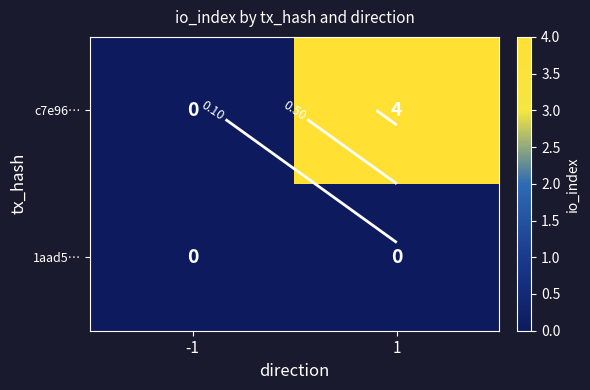

Which series has the largest total across all categories?

c7e96…